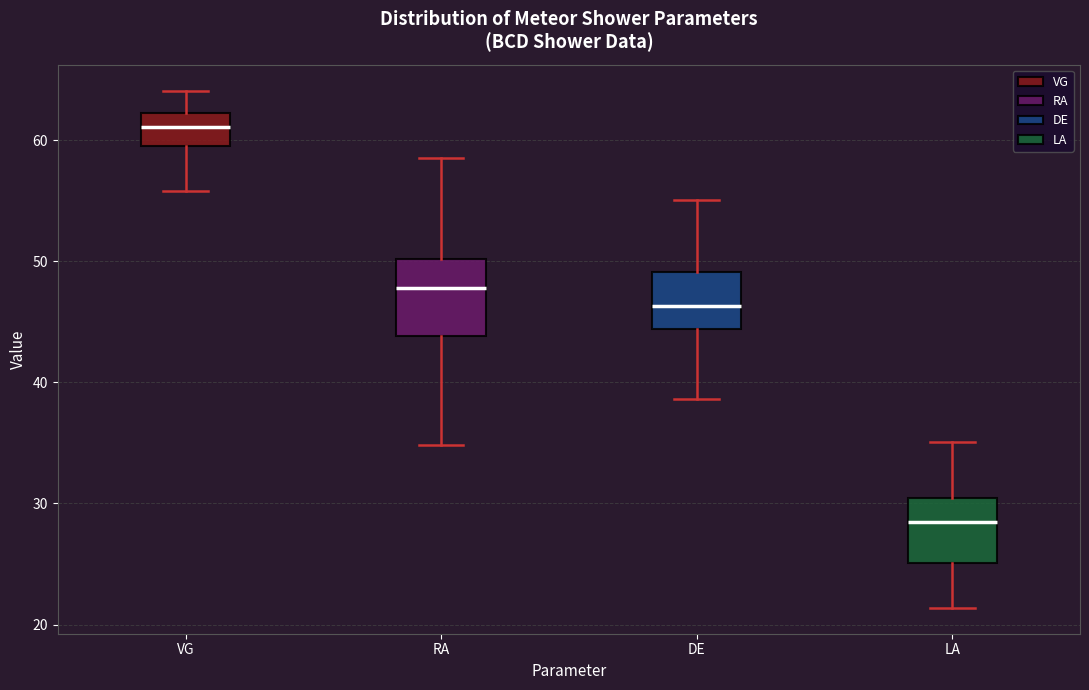

Which box's median line is the highest?

VG